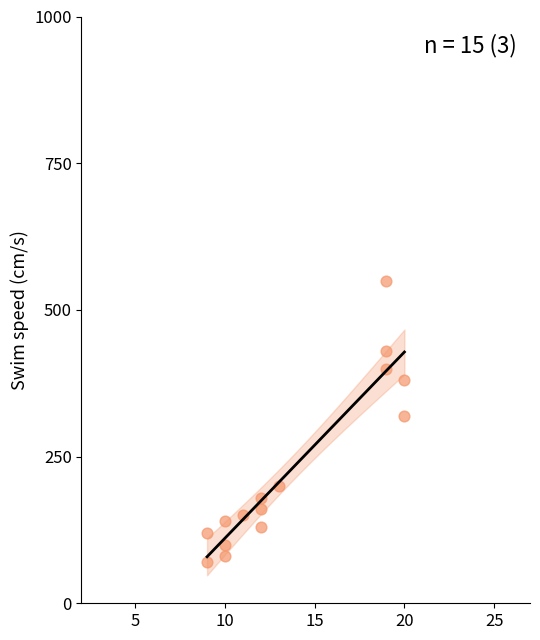

What Y value in the scatter plot is closest to 310?

320